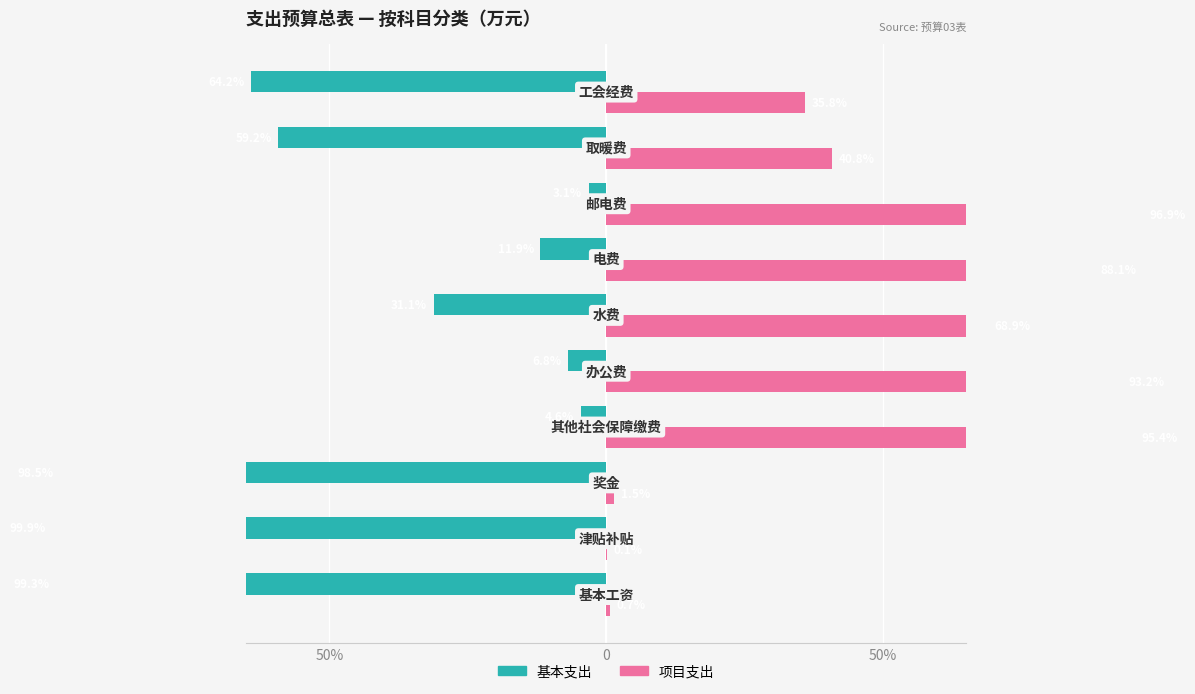

How many groups of bars are there?

10